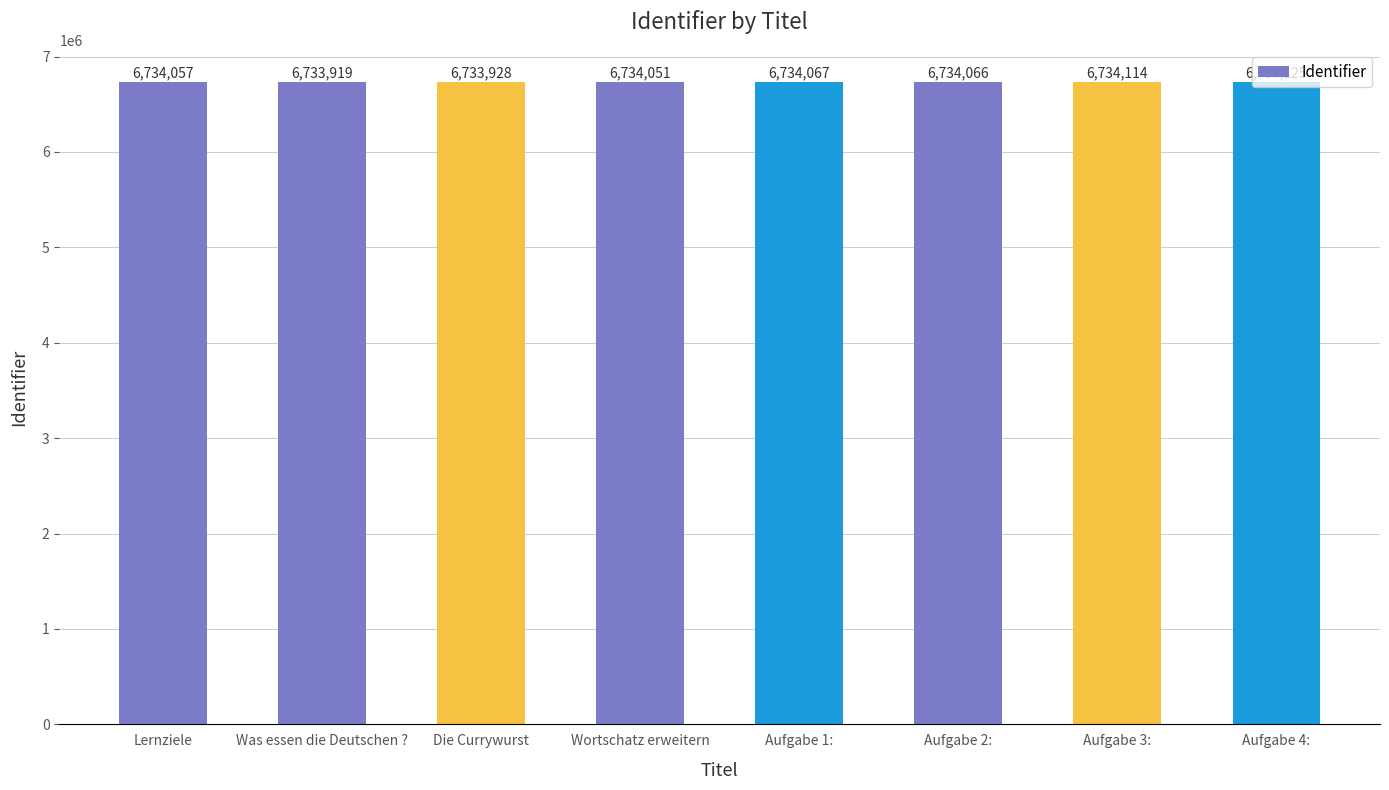

What position from the left is Aufgabe 4:?

8